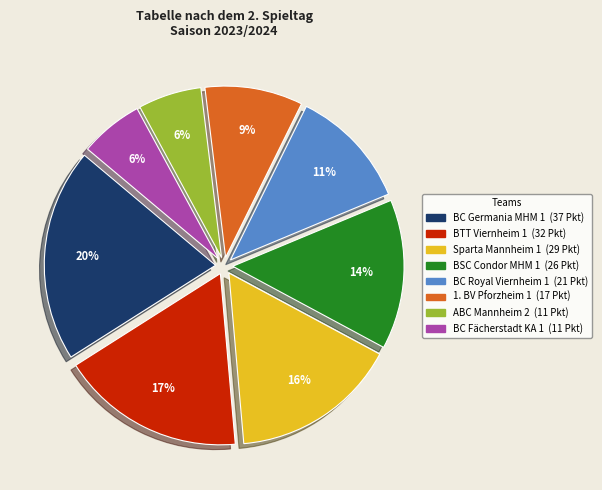

To the nearest percent, what is the average slice percentage?

12%